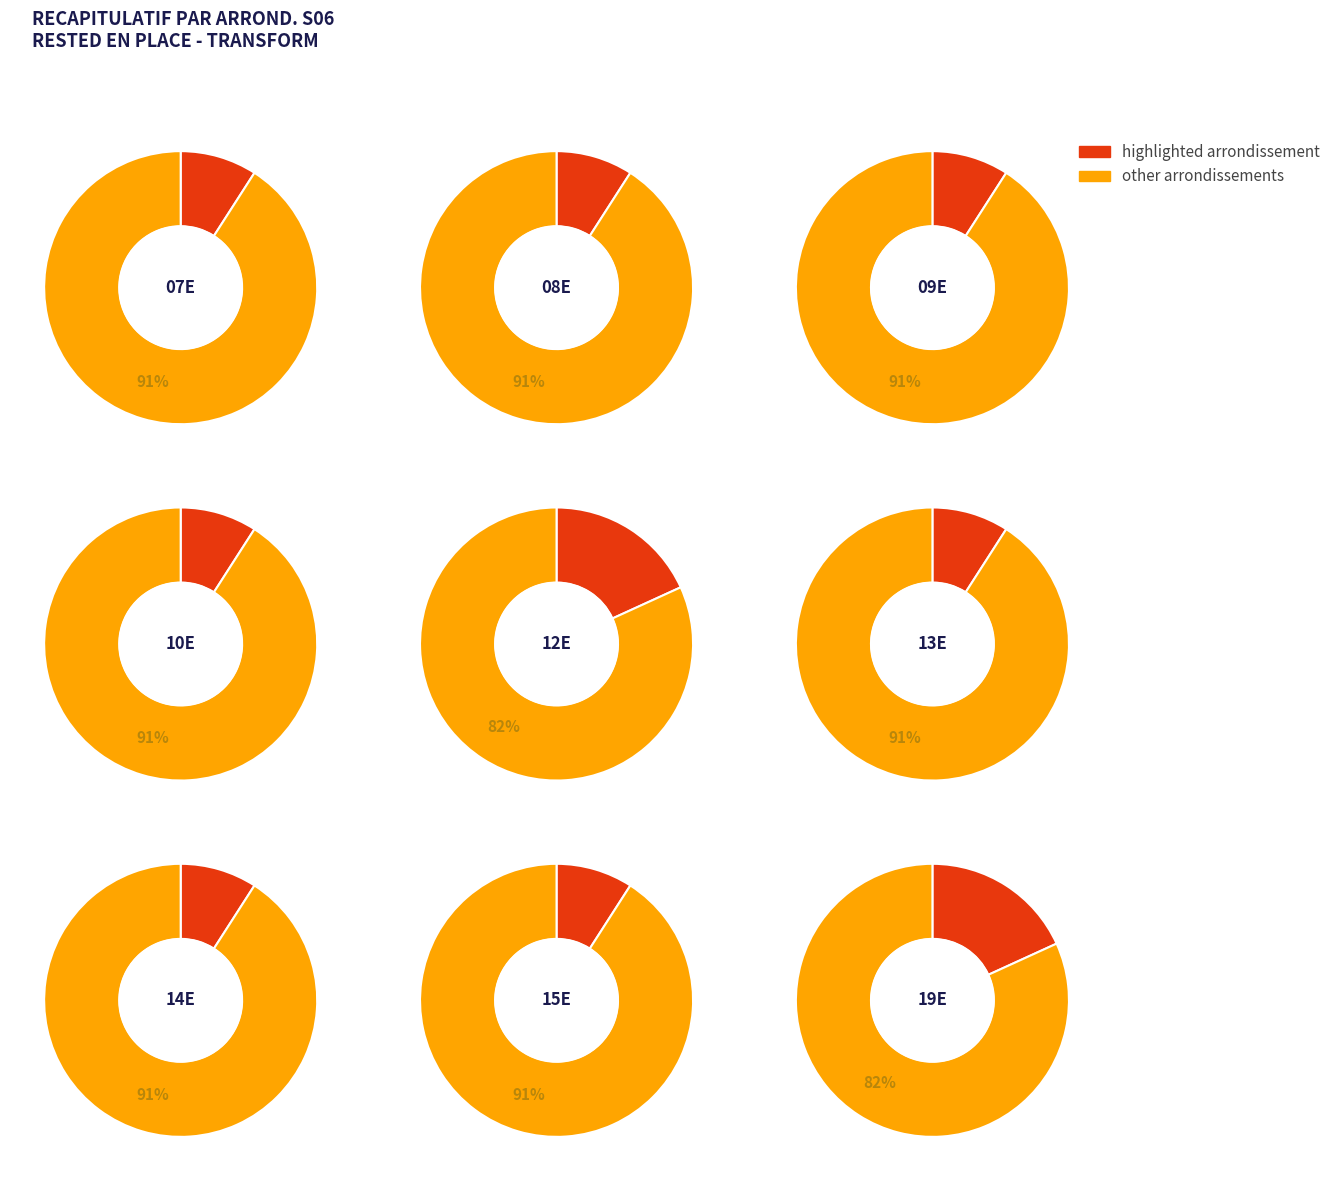

What percentage is the PARIS 07E ARRONDISSEMENT slice, to the nearest percent?

9%